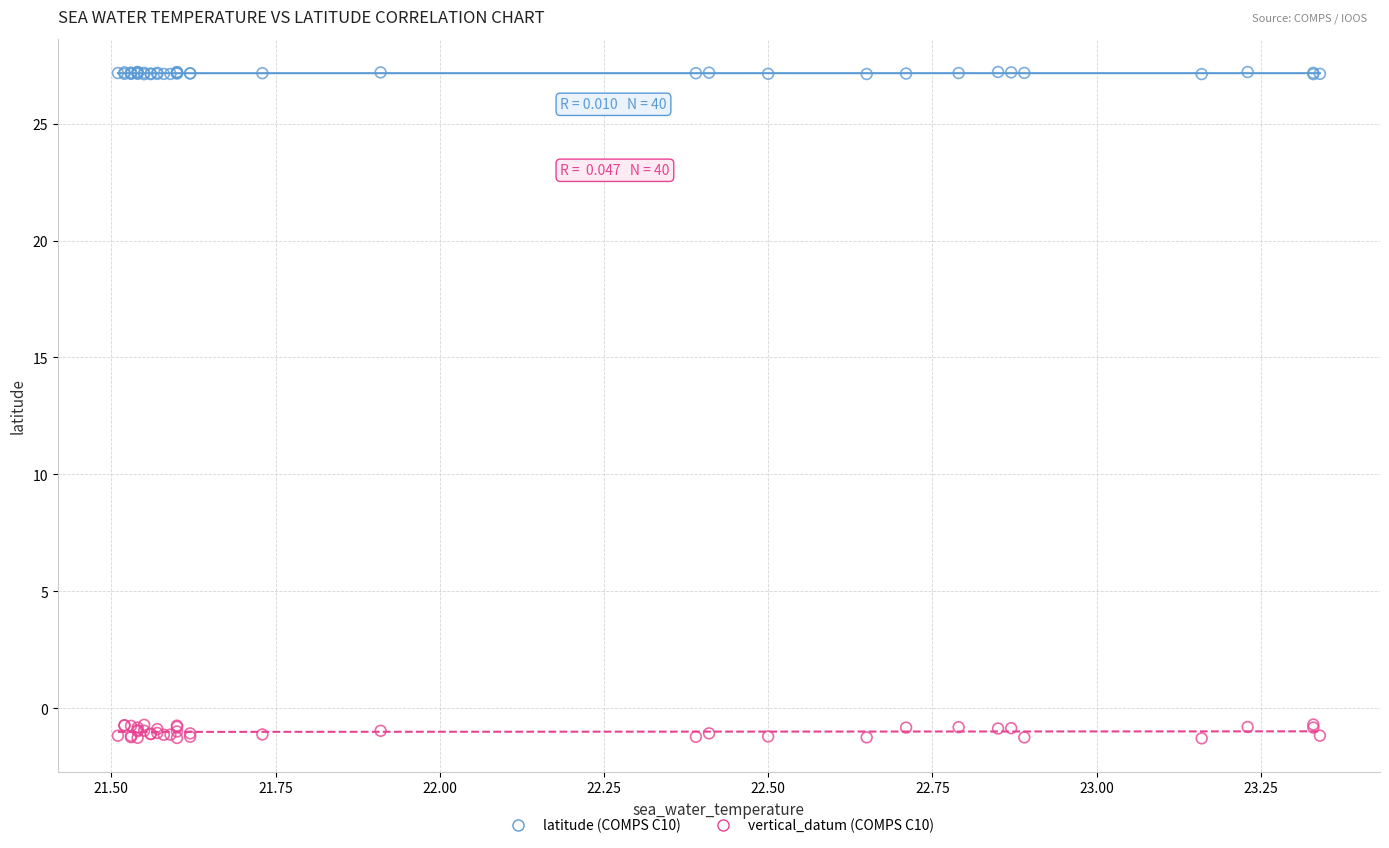

Which series reaches the minimum Y coordinate?

vertical_datum (COMPS C10)